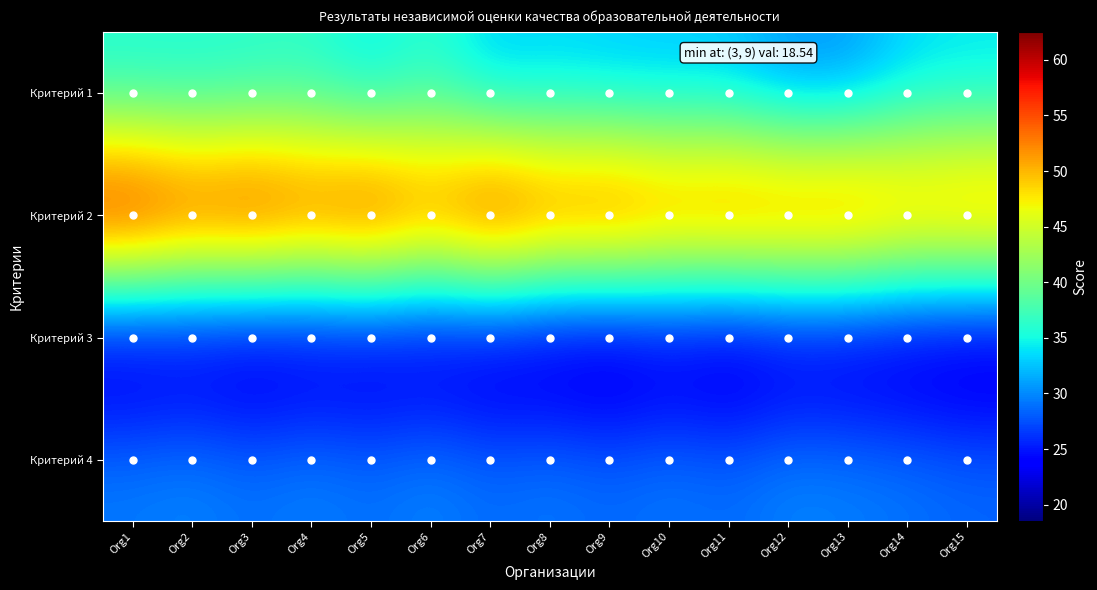

What is the total value across all series at Org5?

143.5